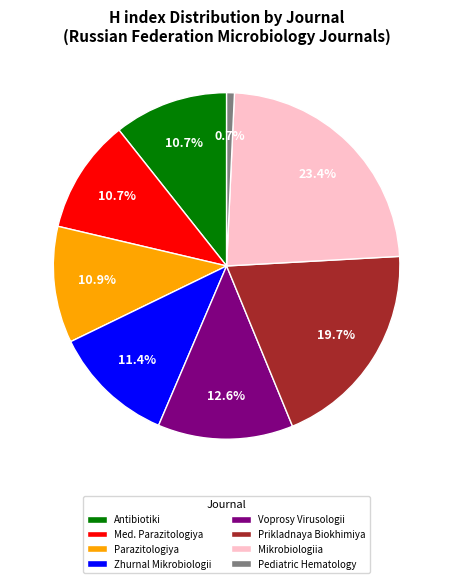

Do Mikrobiologiia and Zhurnal Mikrobiologii together represent more than half of the pie?

No